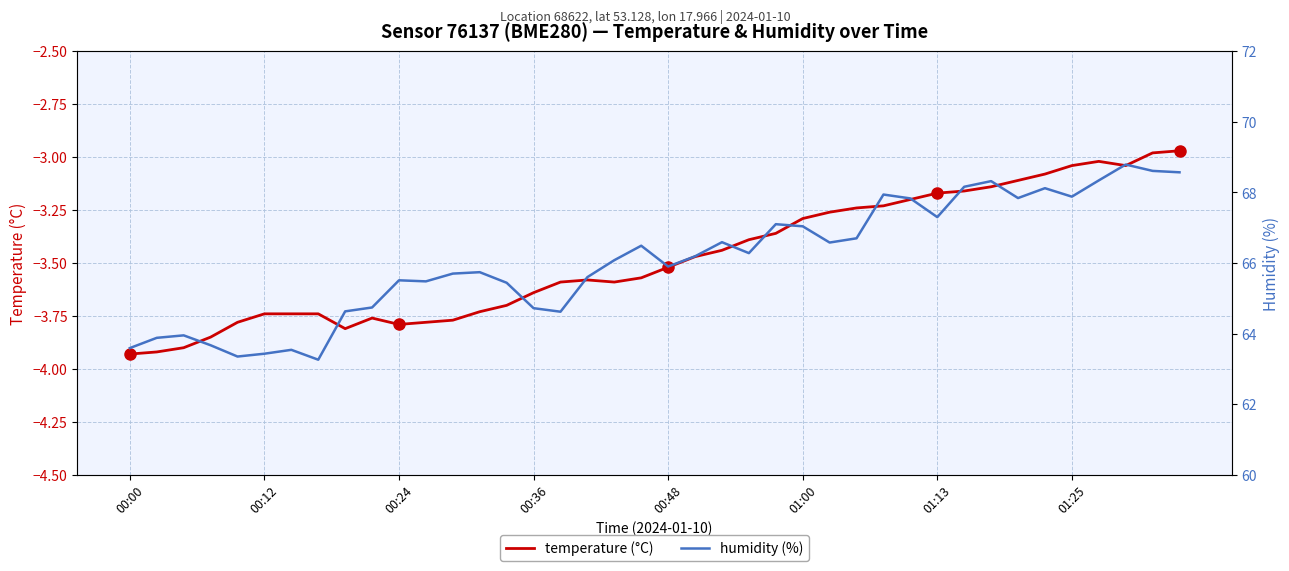

What is the total value across all series at 00:36?

61.1